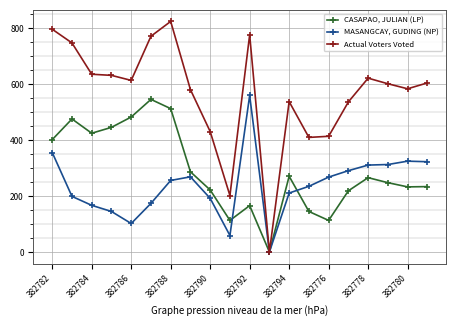

True or false: CASAPAO, JULIAN (LP) and MASANGCAY, GUDING (NP) intersect in this chart.

True